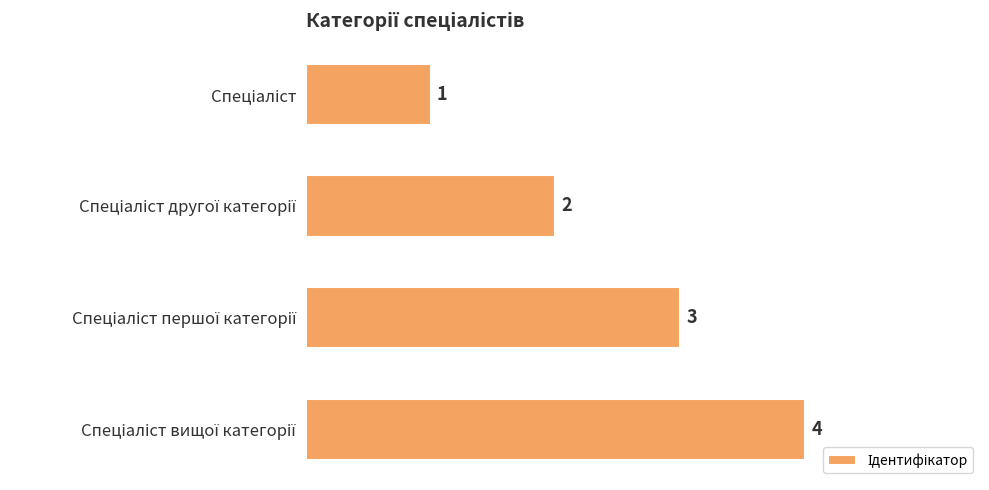

How many values are between 2 and 4?

3